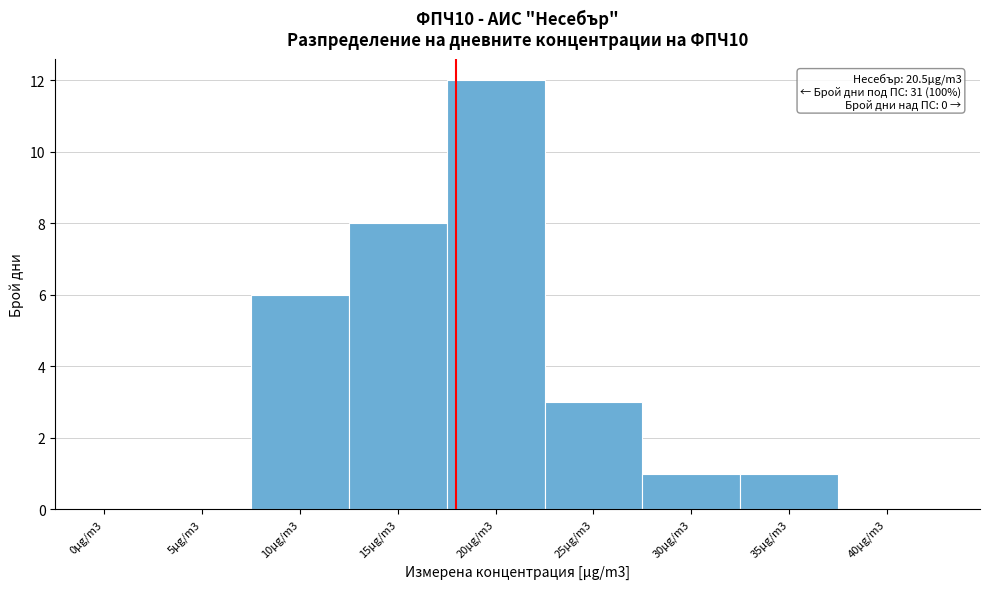

Reading right to left, extract all data points from this chart.

40µg/m3=0	35µg/m3=1	30µg/m3=1	25µg/m3=3	20µg/m3=12	15µg/m3=8	10µg/m3=6	5µg/m3=0	0µg/m3=0